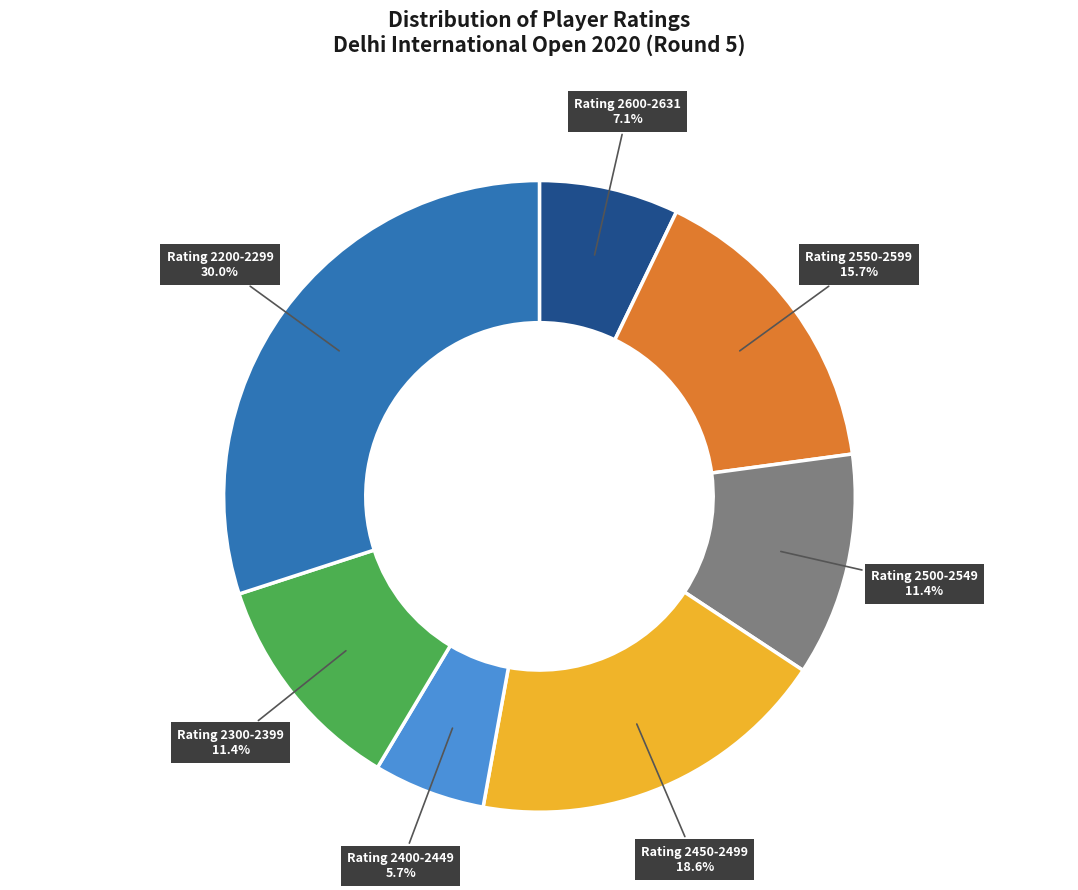

Is there any slice that represents more than half of the pie?

No